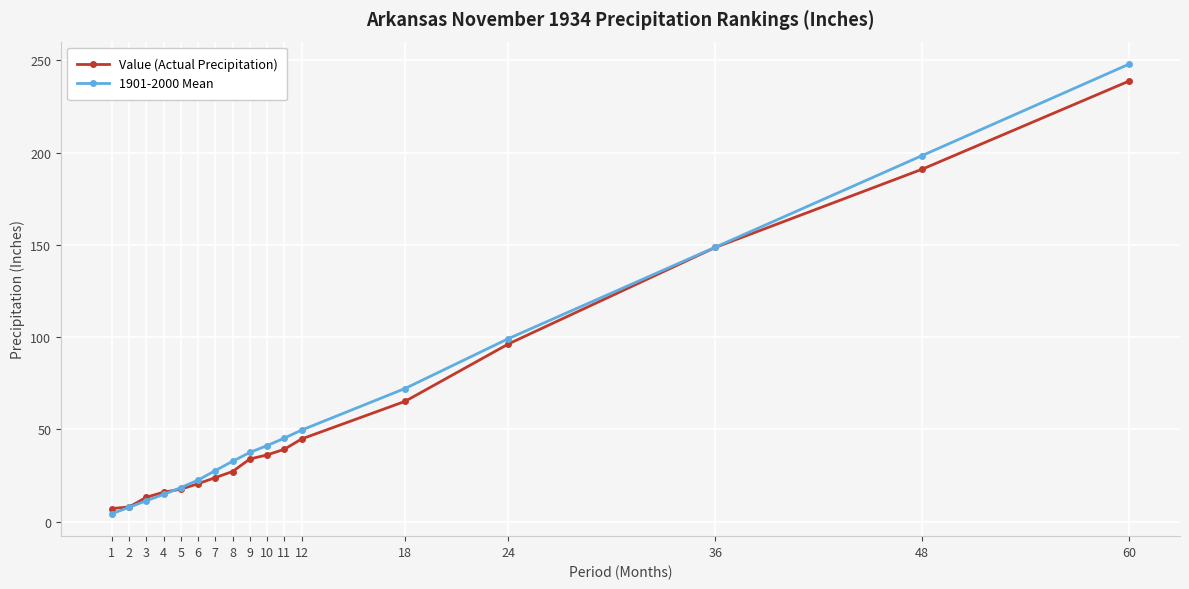

At how many categories does at least one series exceed 64?

5